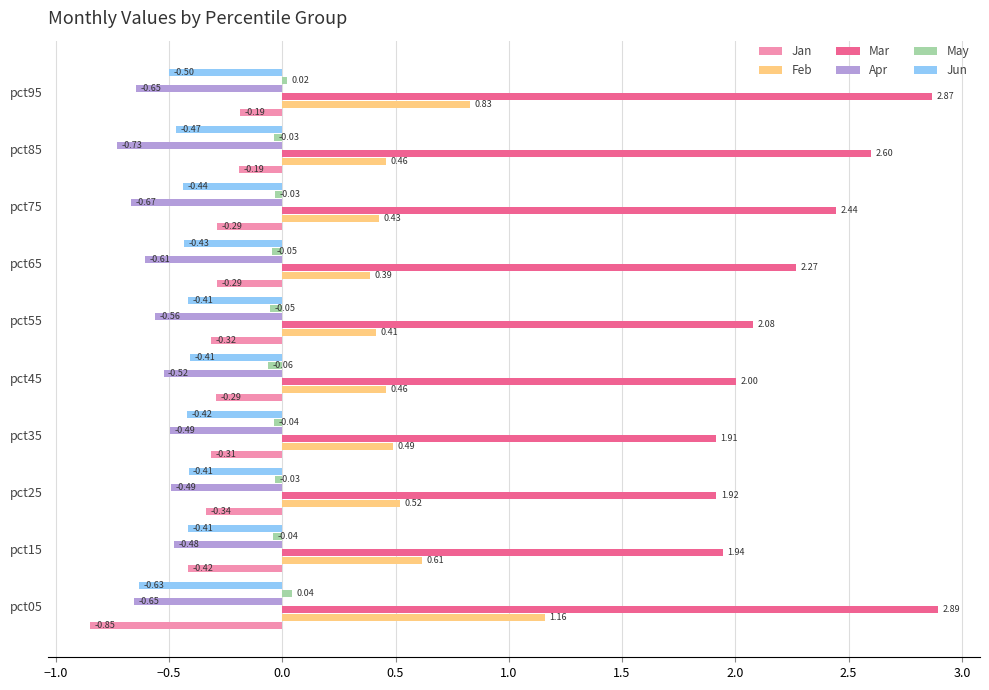

What are all the series names shown in the legend?

Jan, Feb, Mar, Apr, May, Jun